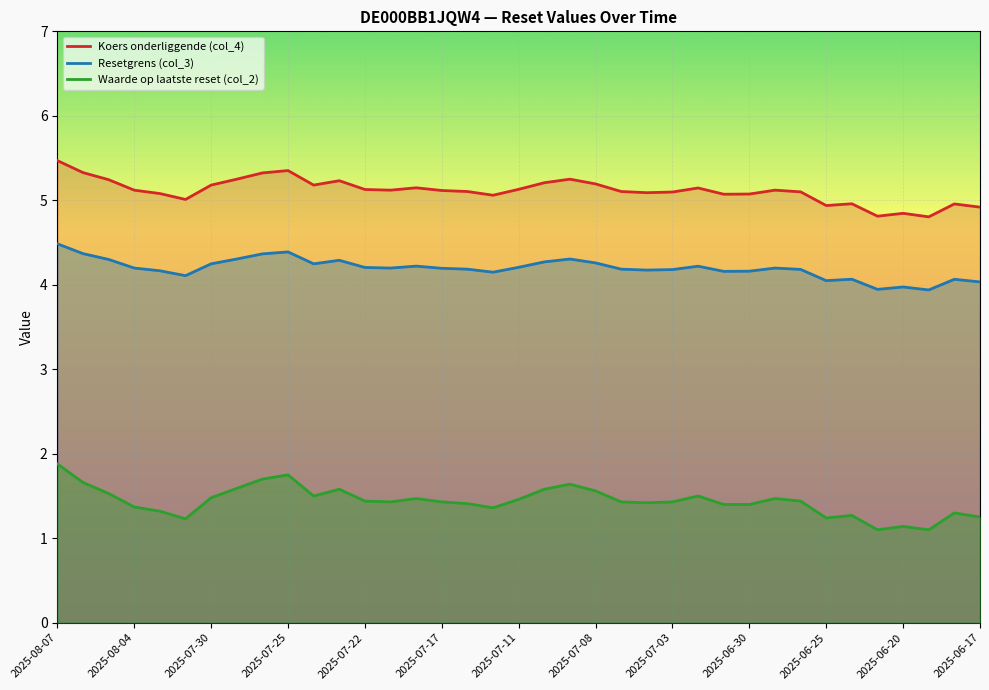

What is the difference between the maximum and minimum values in the Resetgrens (col_3) series?

0.5